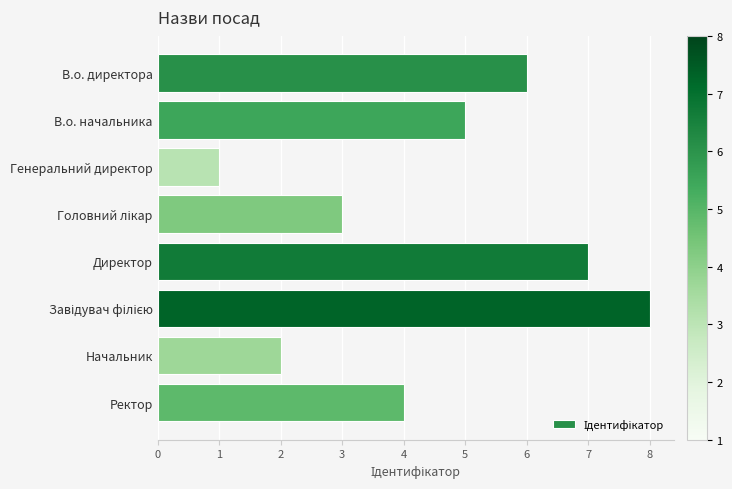

Reading top to bottom, extract all data points from this chart.

6	5	1	3	7	8	2	4